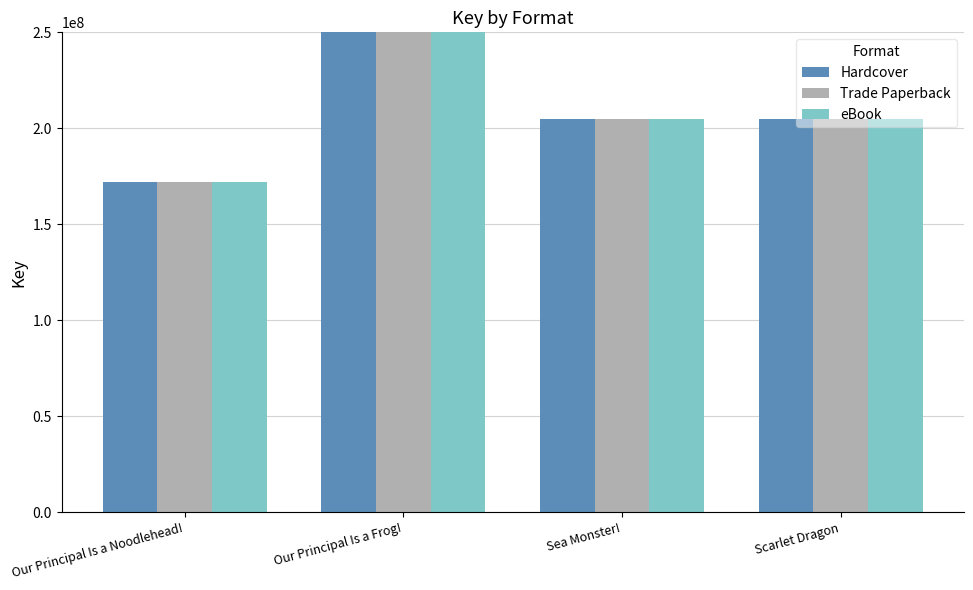

The value of eBook at Our Principal Is a Frog! is 559207828. True or false?

True